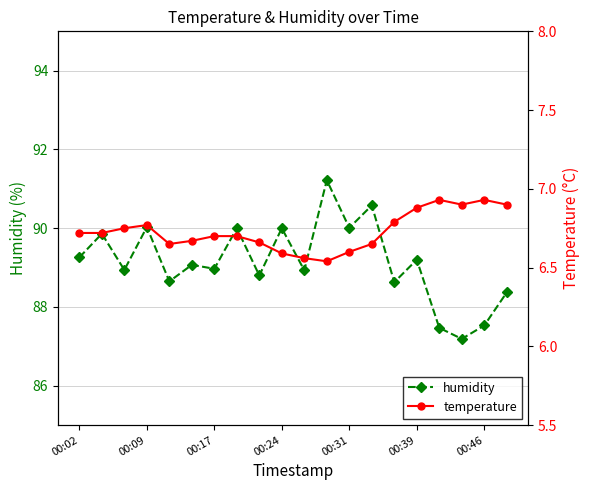

Which series has the largest range (max minus min)?

humidity